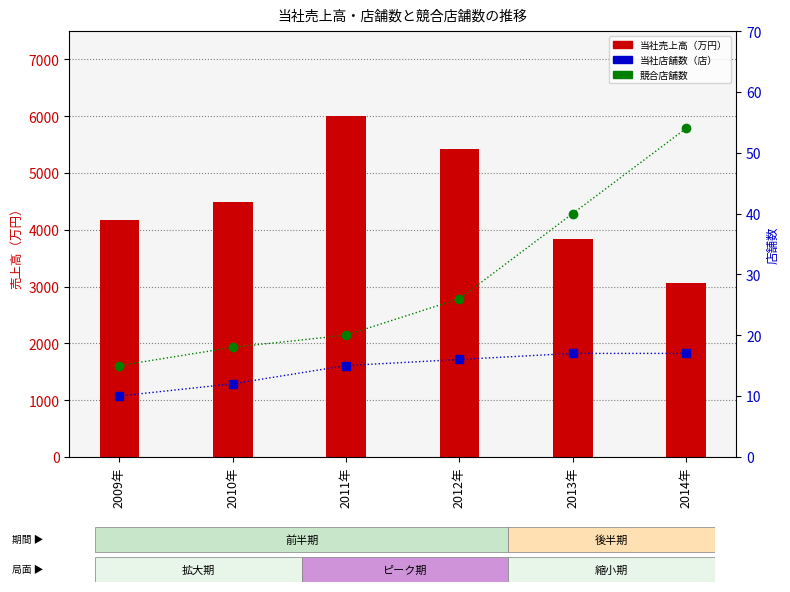

What is the smallest value displayed?

10